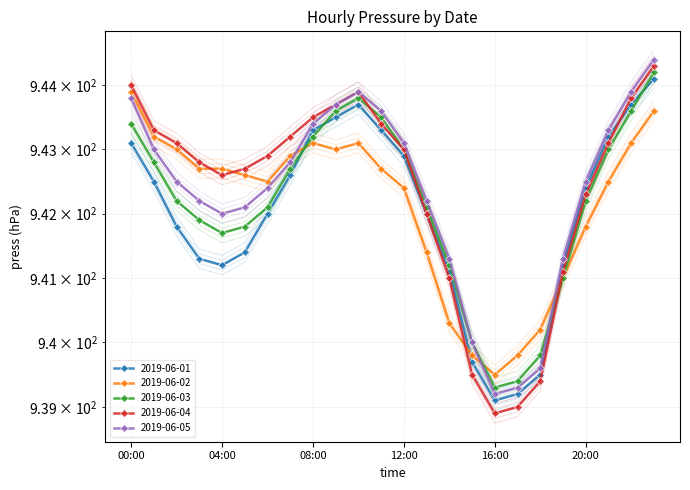

How many lines are shown in the chart?

5